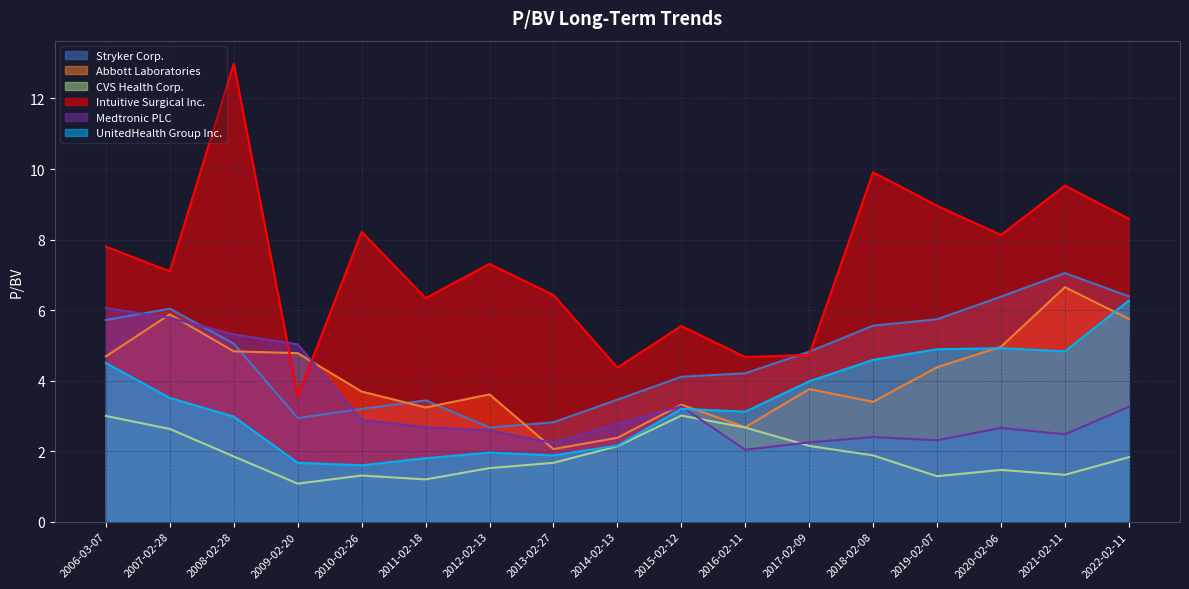

Rank the series by their maximum value, from lowest to highest.

CVS Health Corp., Medtronic PLC, UnitedHealth Group Inc., Abbott Laboratories, Stryker Corp., Intuitive Surgical Inc.